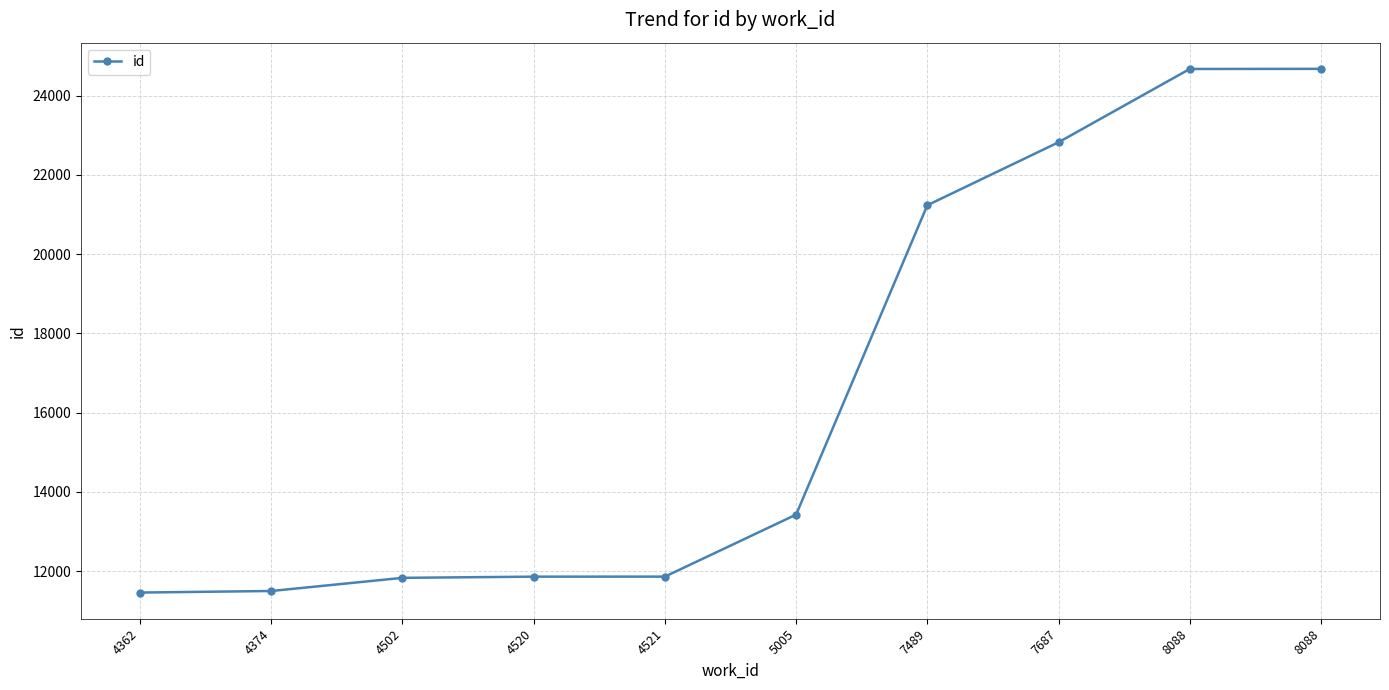

Reading left to right, transcribe all the data shown in this chart.

4362=11459	4374=11498	4502=11830	4520=11860	4521=11861	5005=13426	7489=21232	7687=22821	8088=24671	8088=24674